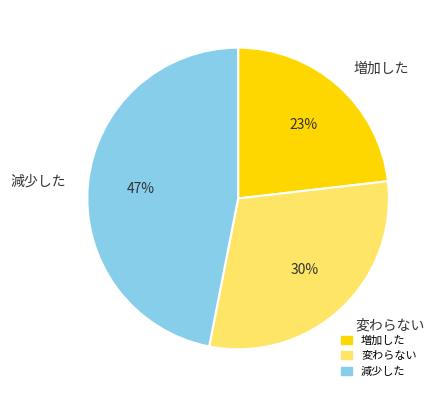

Count the number of slices in the pie.

3